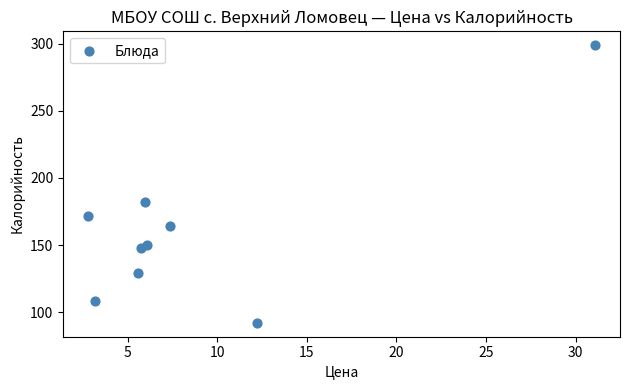

What Y value in the scatter plot is closest to 195?

182.0